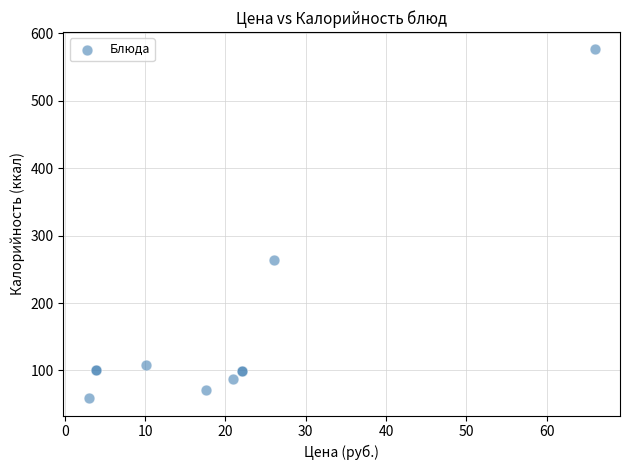

What Y value in the scatter plot is closest to 317?

264